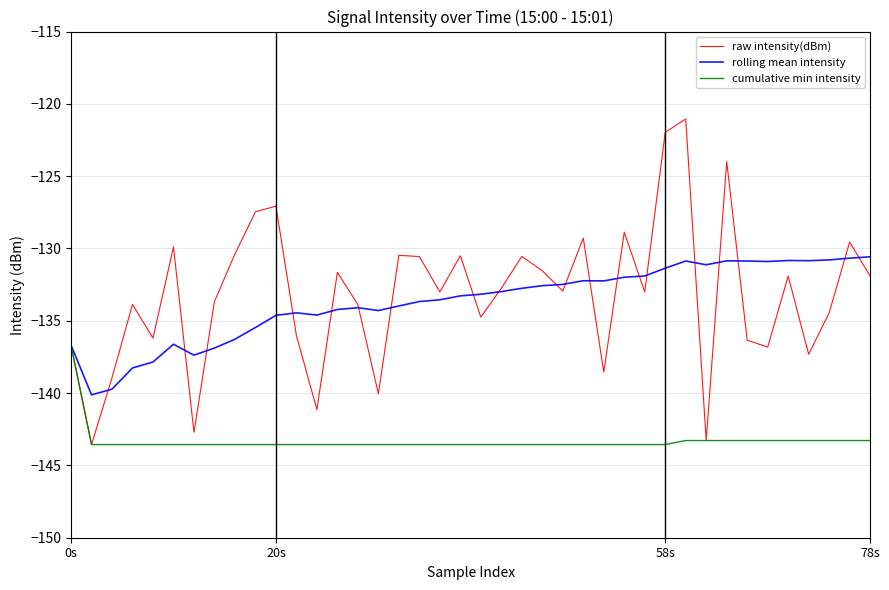

What is the smallest value displayed?

-143.6